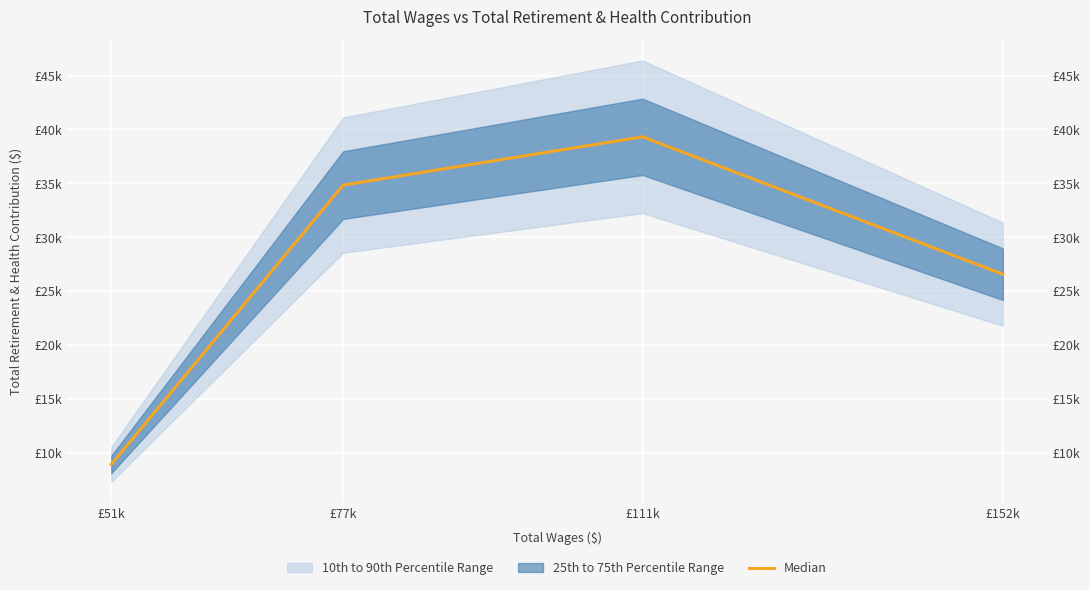

Between £152k and £111k, which is larger?

£111k